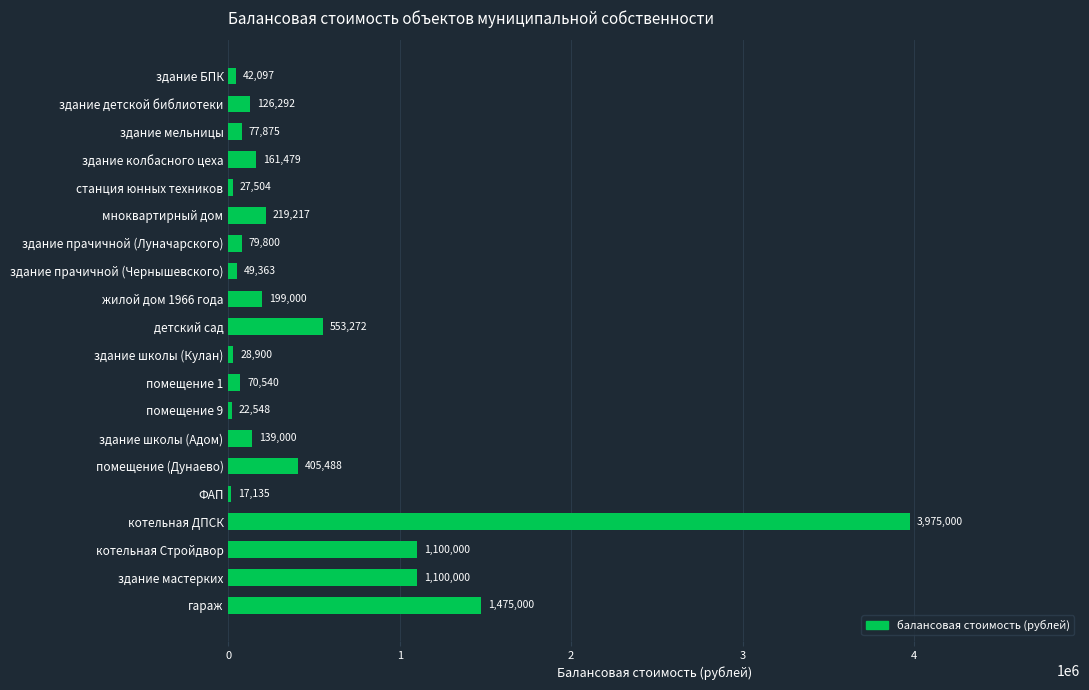

What is the difference between the second highest and second lowest values?

1452451.6